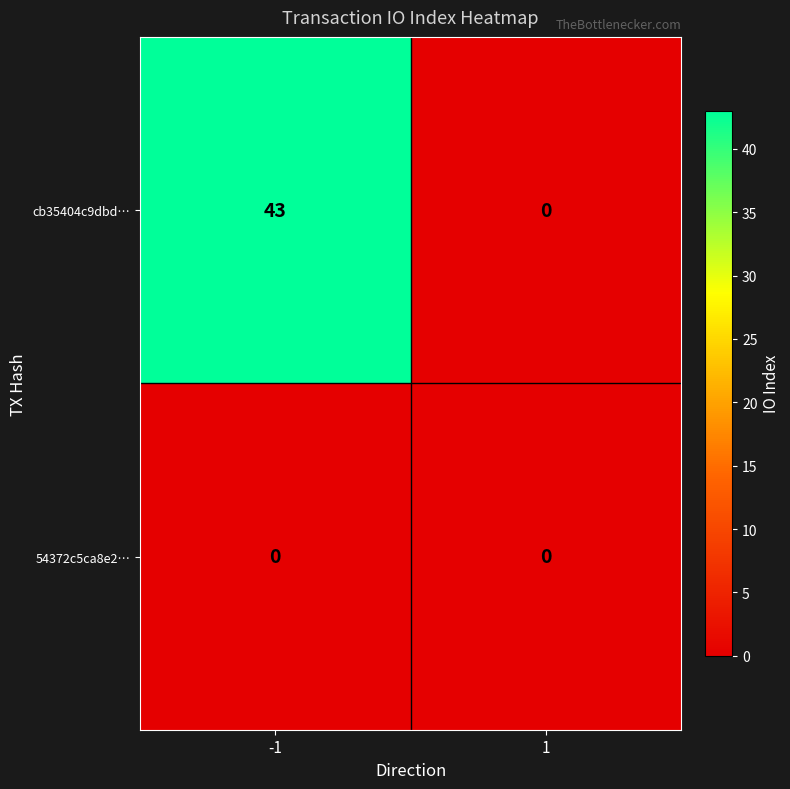

What is the maximum value shown in the chart?

43